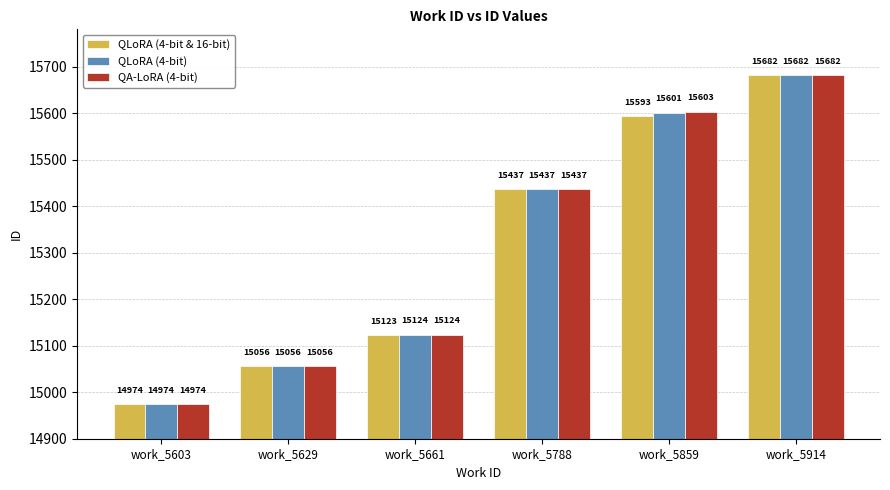

What is the difference between the QLoRA (4-bit) values at work_5629 and work_5661?

68